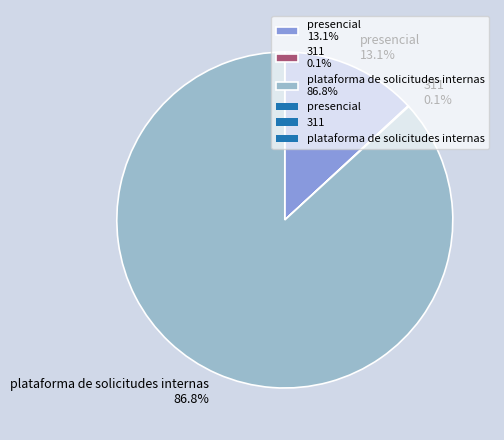

Is it true that plataforma de solicitudes internas is 95% of the pie?

False